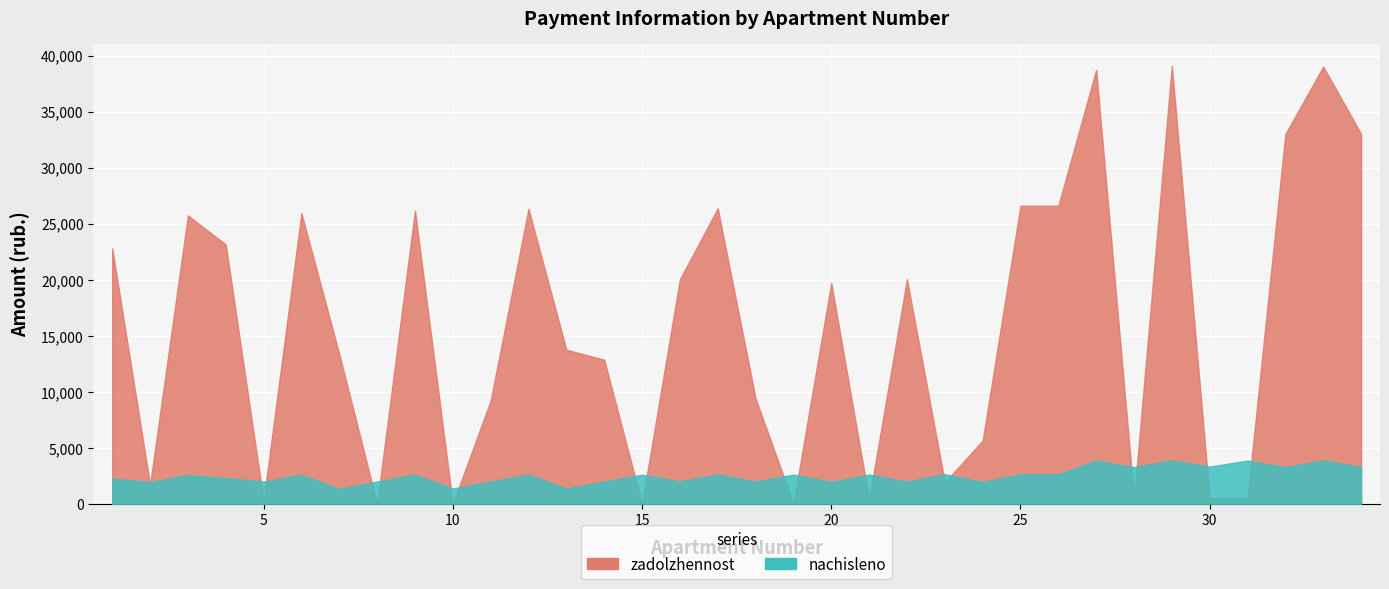

How many lines are shown in the chart?

2